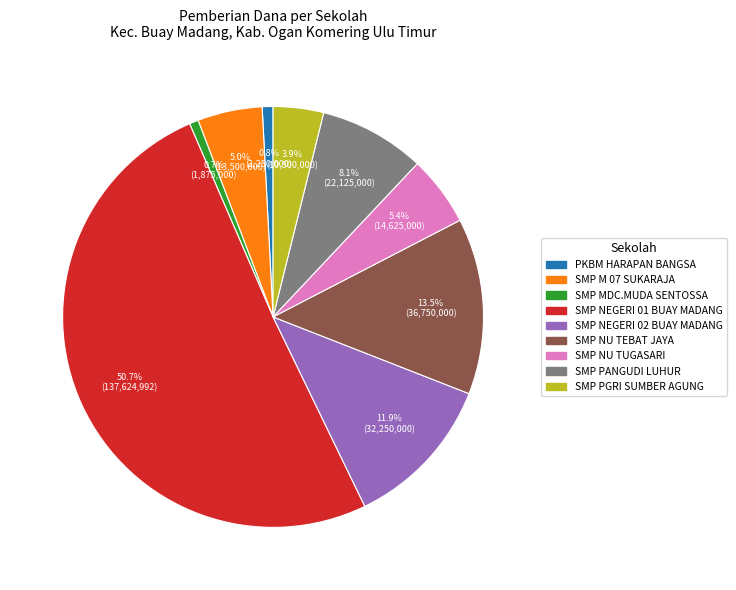

Is PKBM HARAPAN BANGSA the majority of the pie?

No